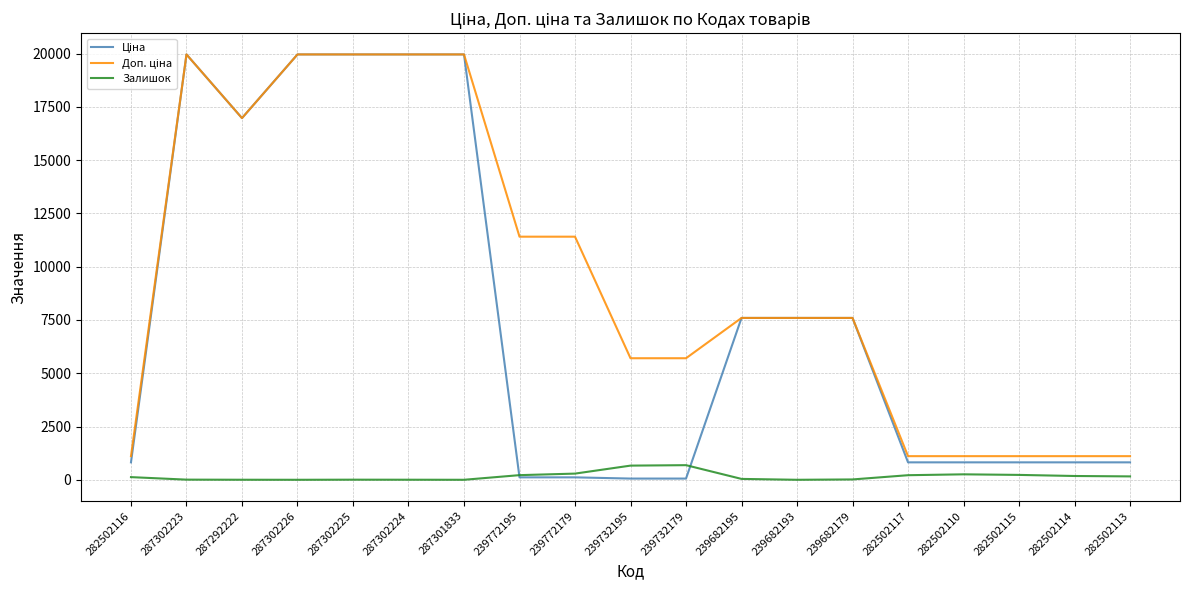

True or false: Залишок has a value of 5.0 at 287302225.

True